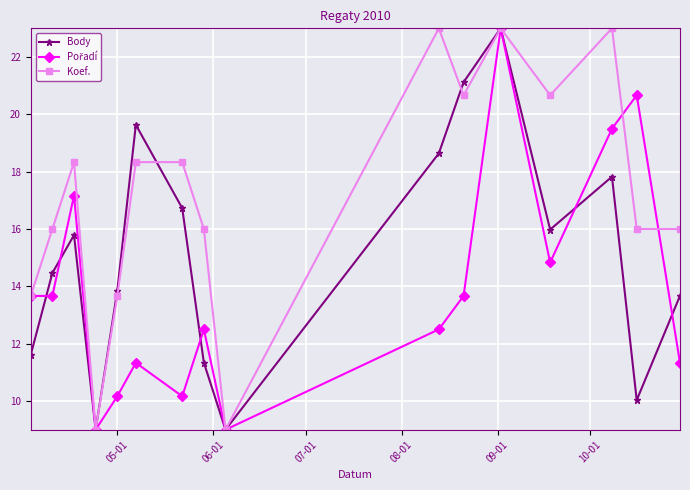

What is the value of the Body point at the 6th from the left?

19.6